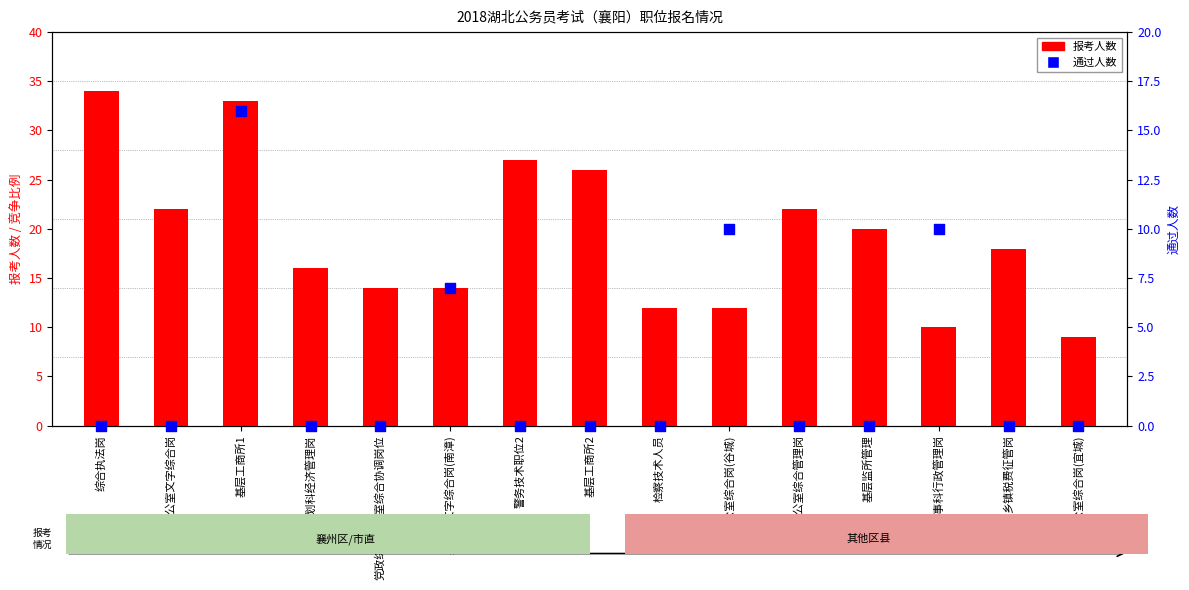

What is the total value across all series at 乡镇税费征管岗?

18